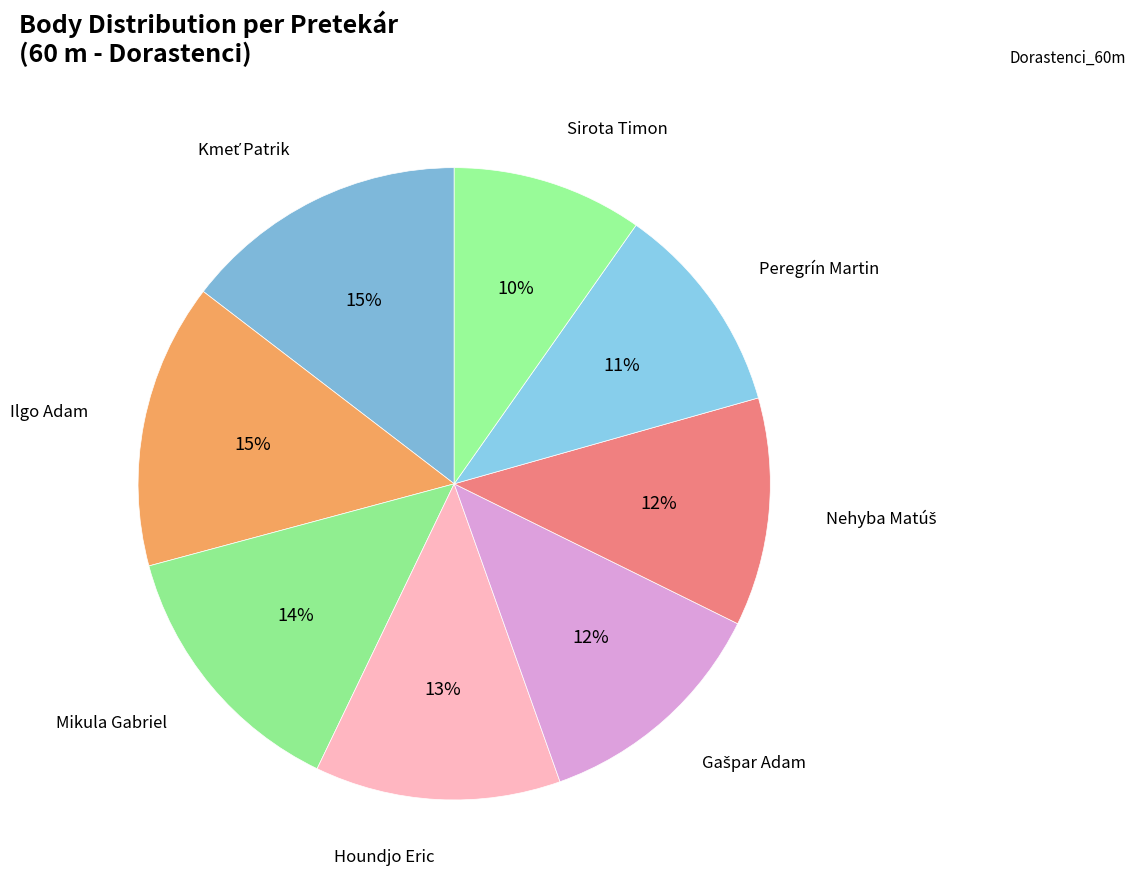

How many segments does this pie chart have?

8